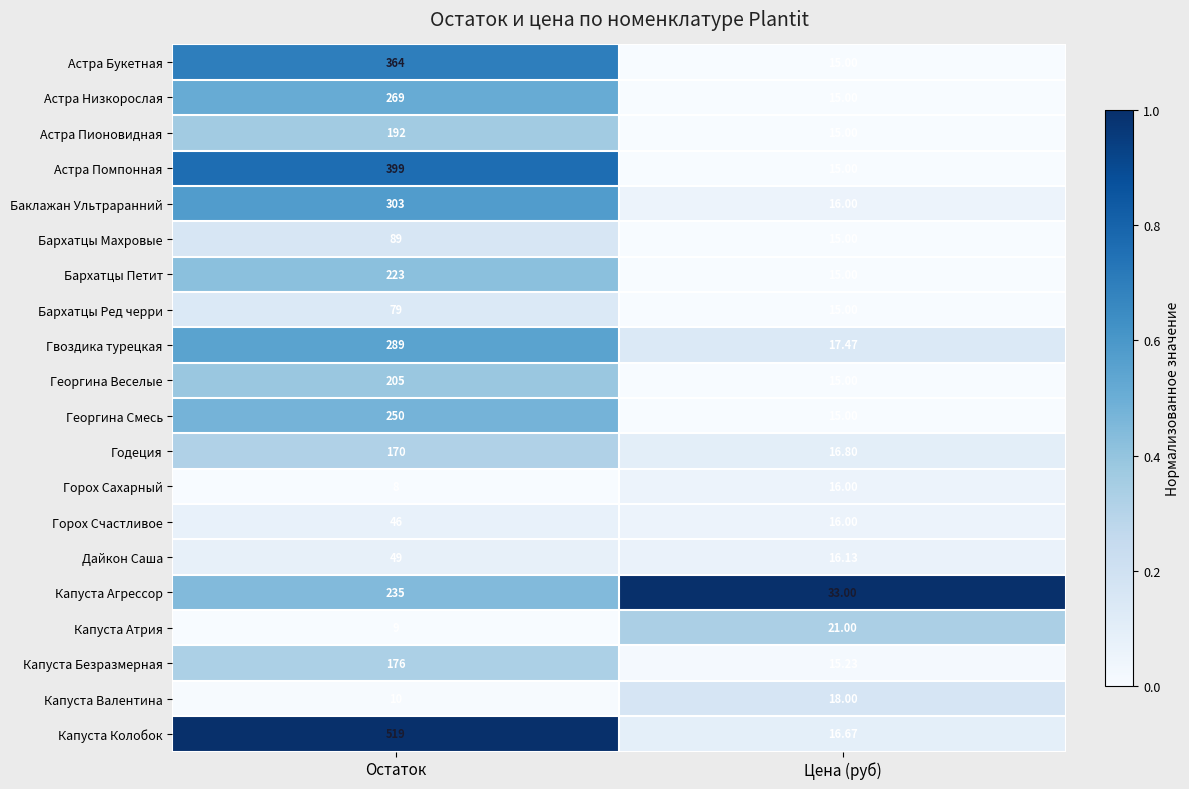

Which category has the lowest value across all series?

Остаток